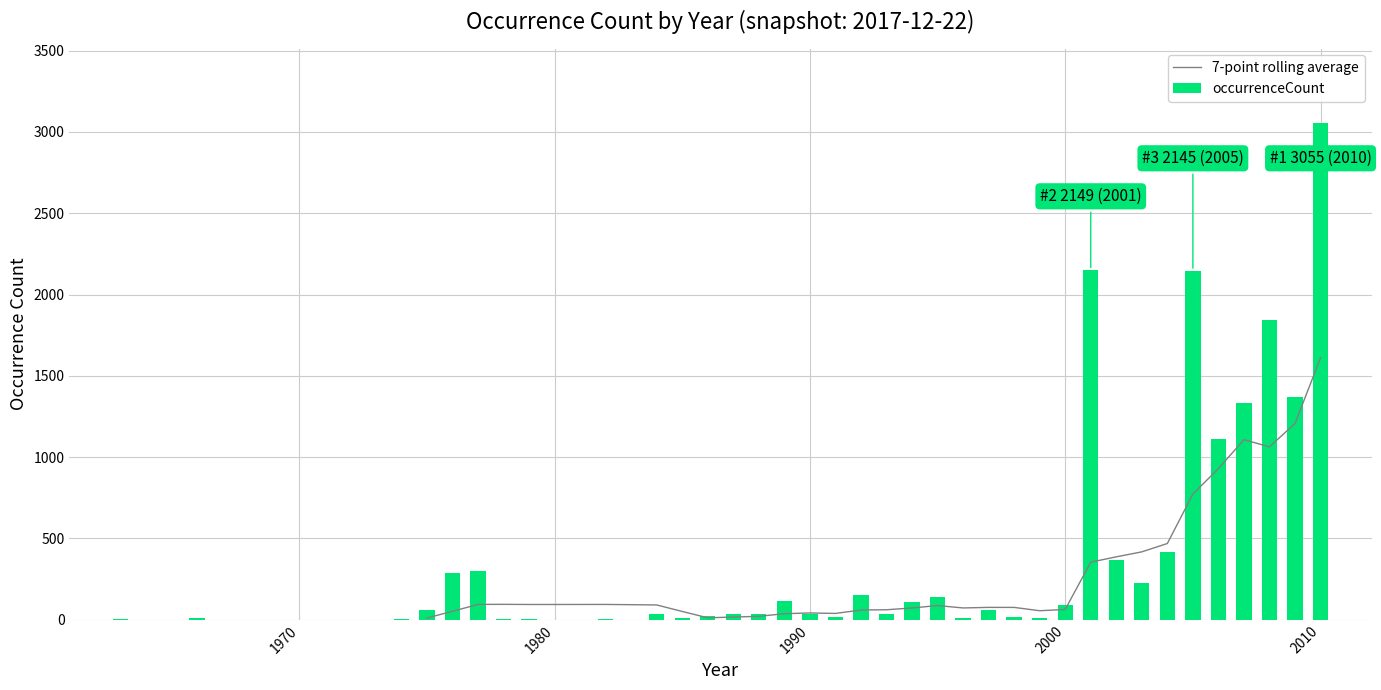

What is the sum of all occurrenceCount values?

15645